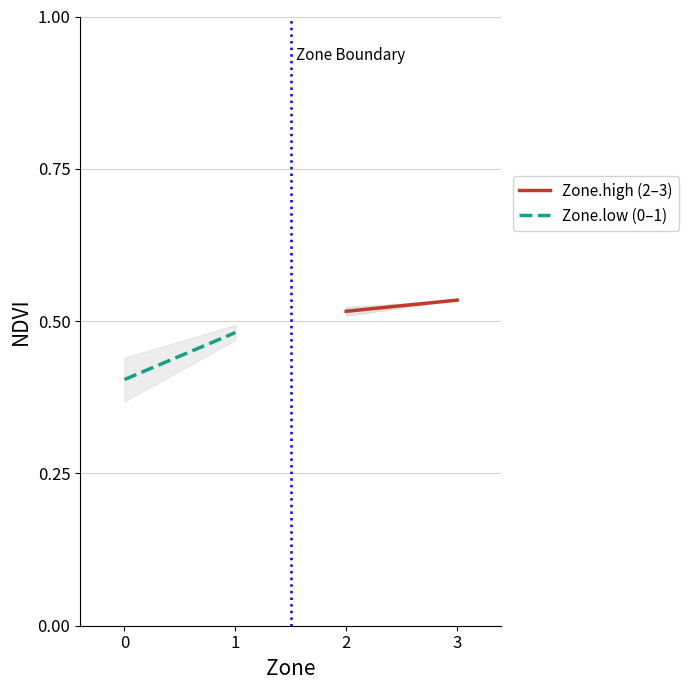

Reading right to left, transcribe all the data shown in this chart.

Zone.high (2–3): 0.5	0.5
Zone.low (0–1): 0.5	0.4